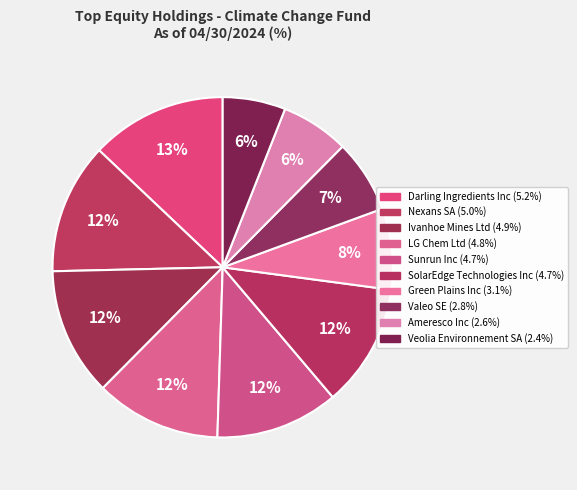

Count the number of slices in the pie.

10